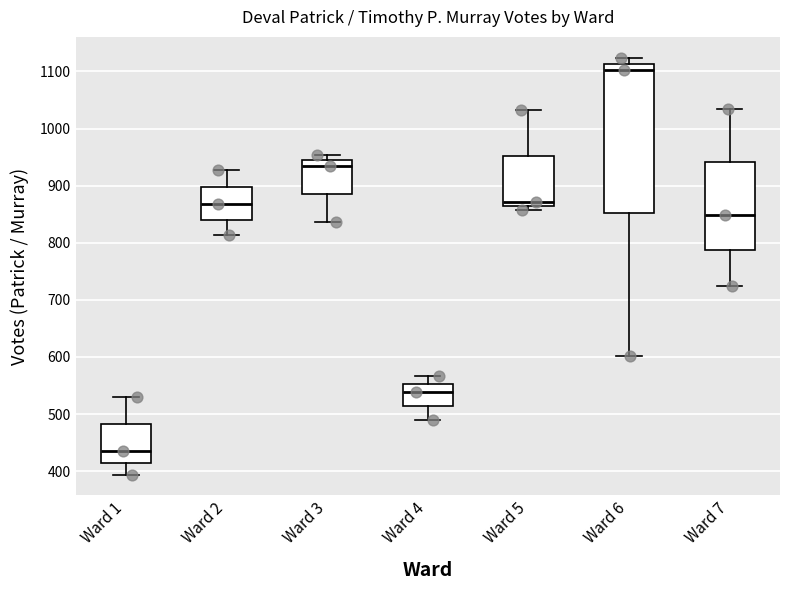

Where is the lower edge of the box for Ward 2 on the y-axis? The values are not printed on the chart, so give them approximately, as read against the axis.

840